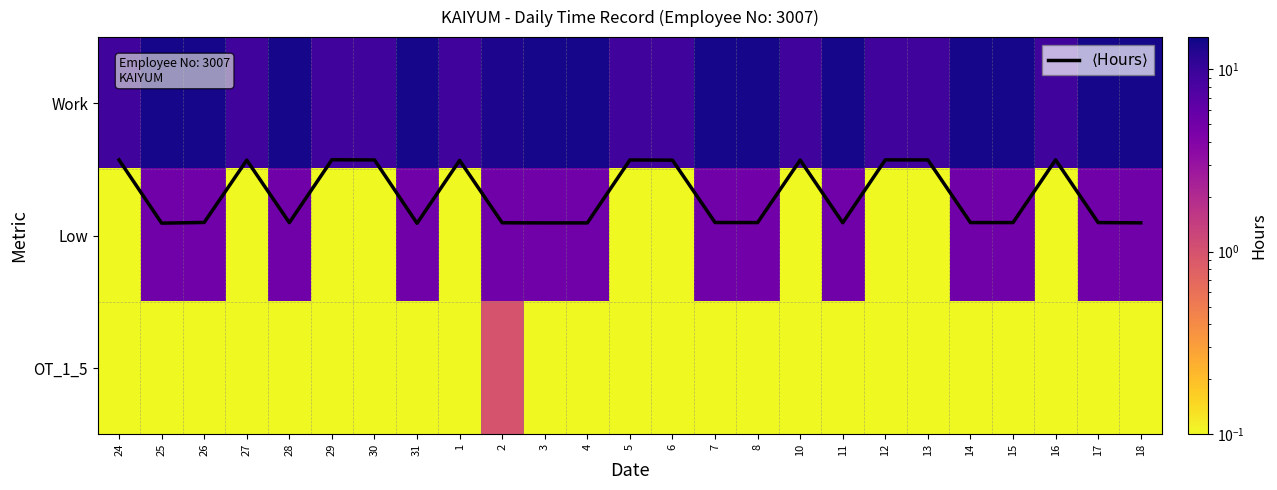

Rank the categories by Work value from lowest to highest.

29, 12, 16, 24, 30, 5, 13, 10, 27, 6, 1, 2, 26, 7, 14, 15, 17, 28, 8, 3, 4, 11, 18, 25, 31